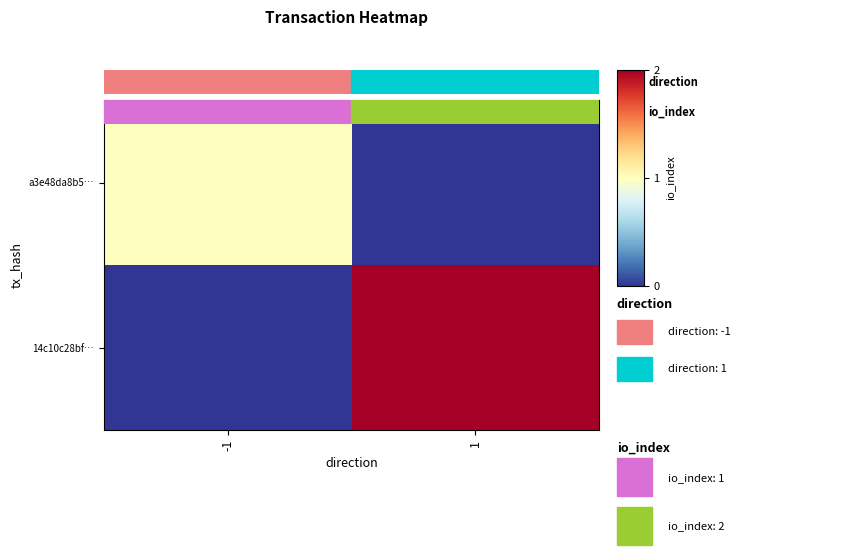

List the series in order of their overall mean, lowest first.

a3e48da8b5…, 14c10c28bf…